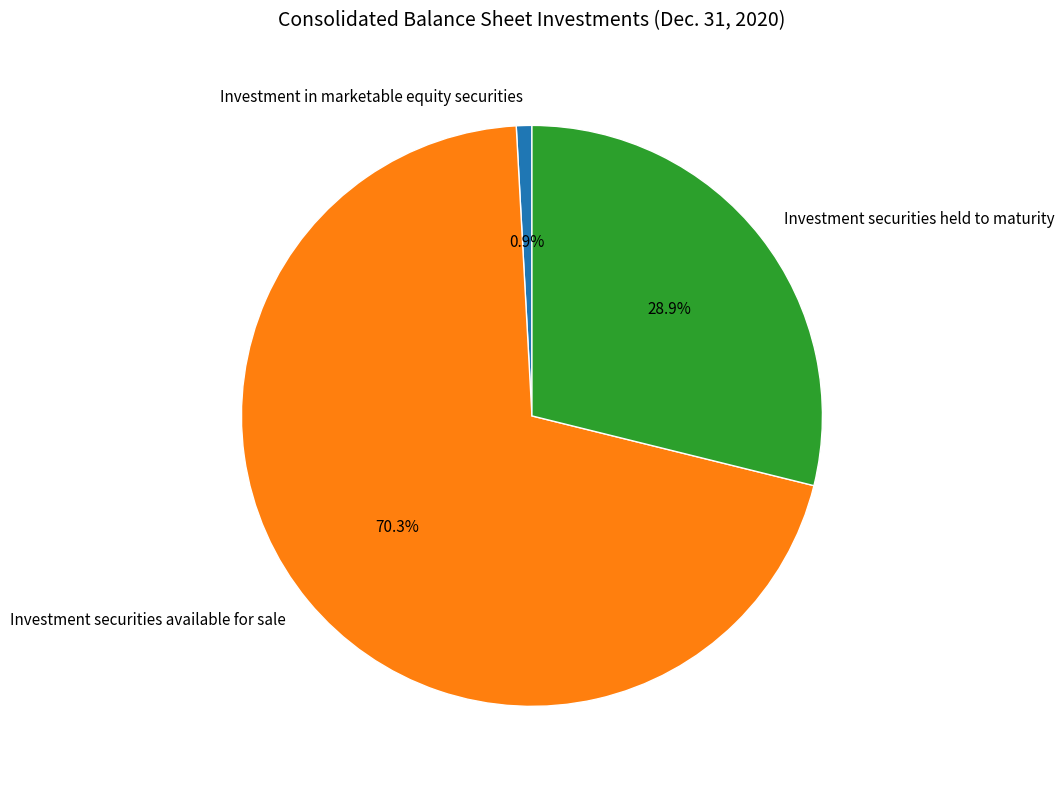

Is it true that Investment securities available for sale is 70% of the pie?

True